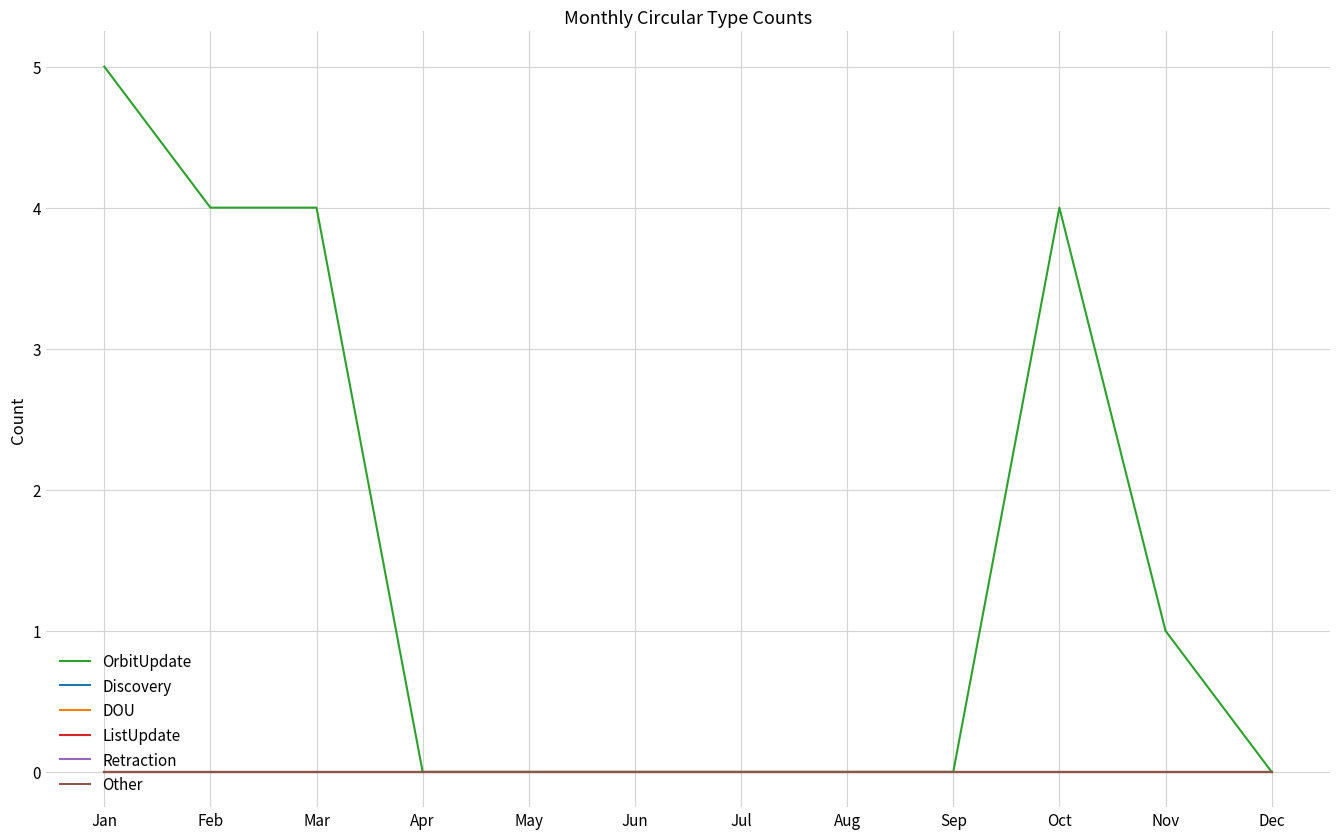

True or false: Retraction has more than 1 points higher than both neighbors.

False